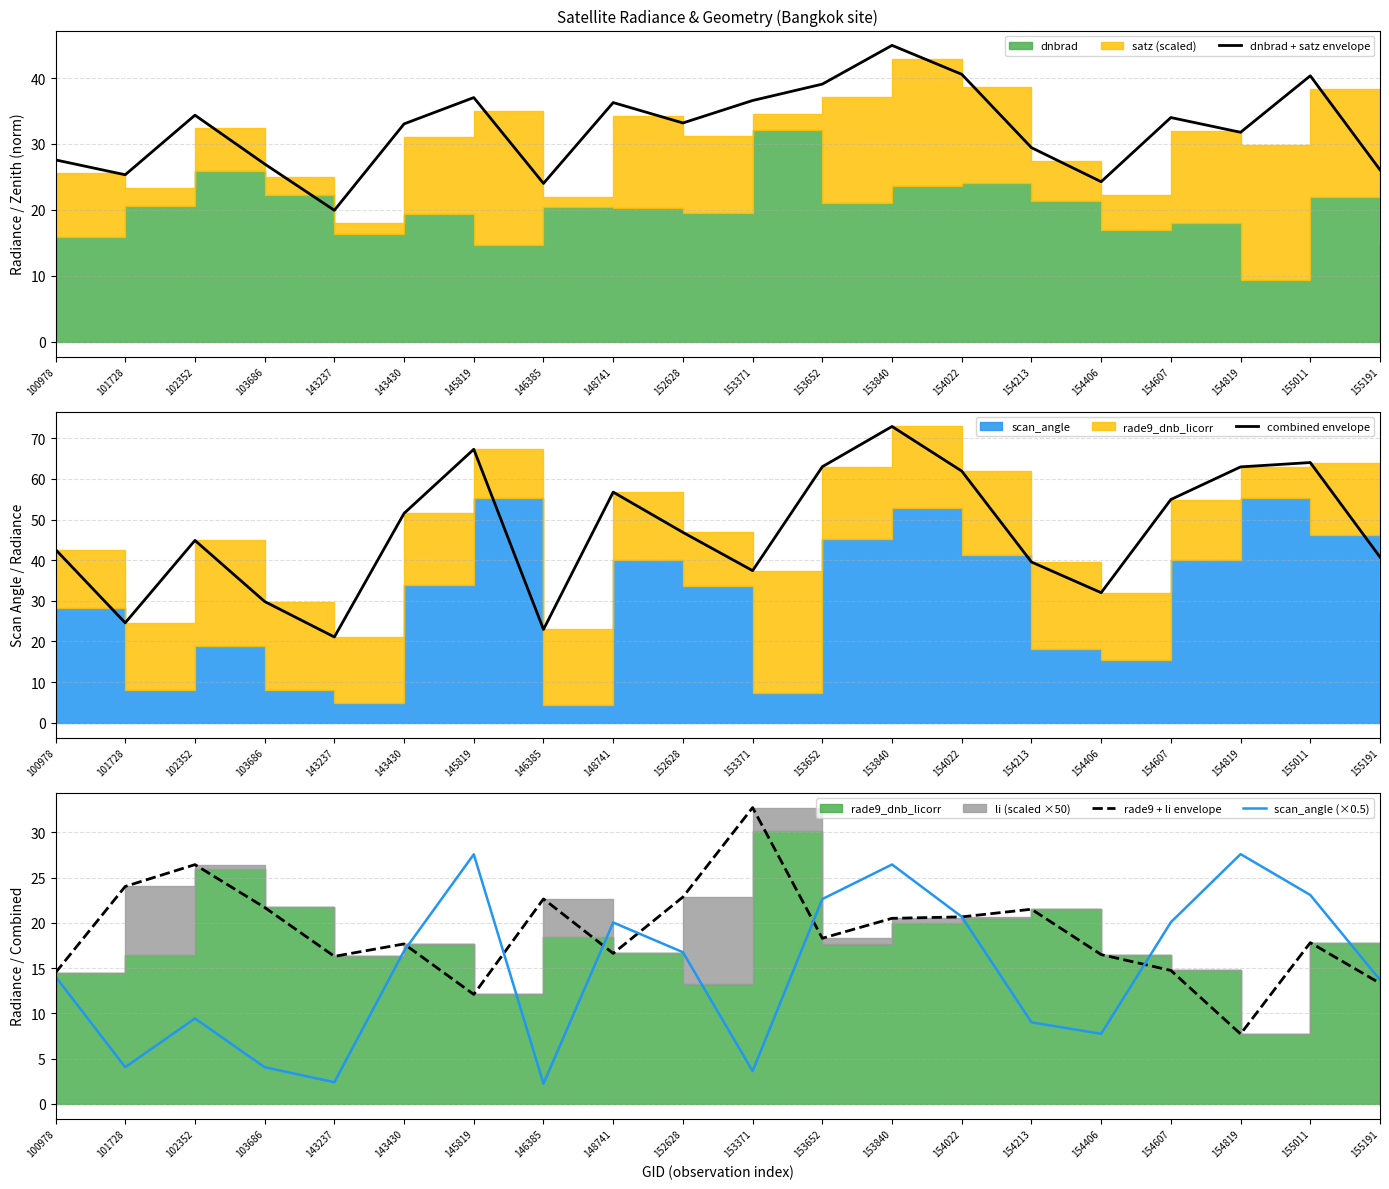

True or false: scan_angle (×0.5) and combined envelope intersect in this chart.

False